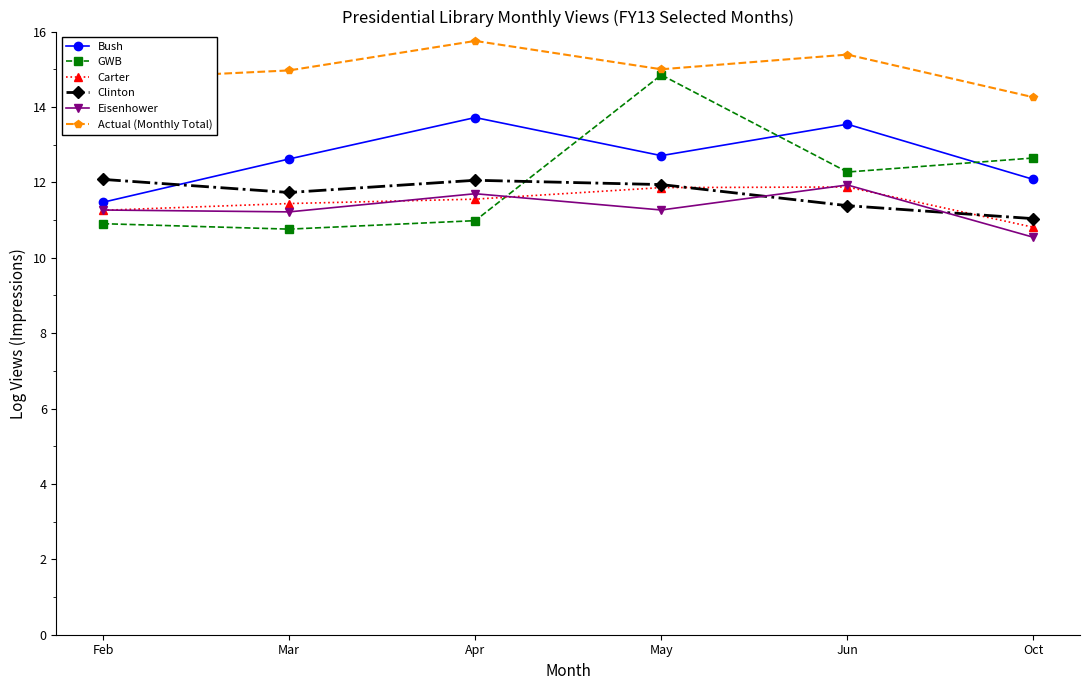

How many series are shown in this chart?

6